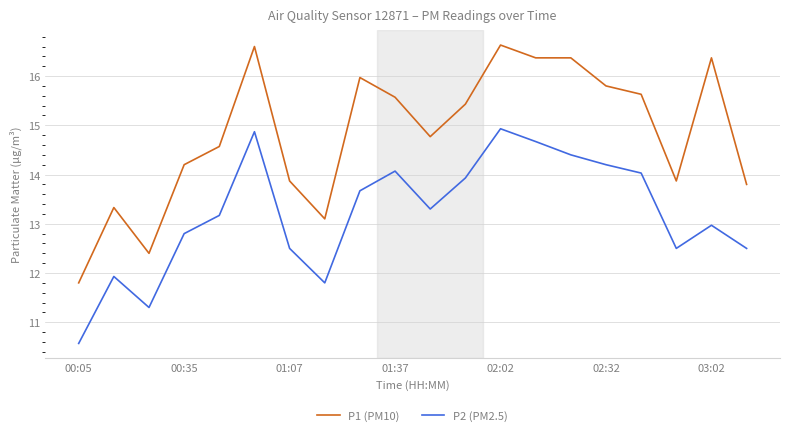

What is the smallest value displayed?

10.6